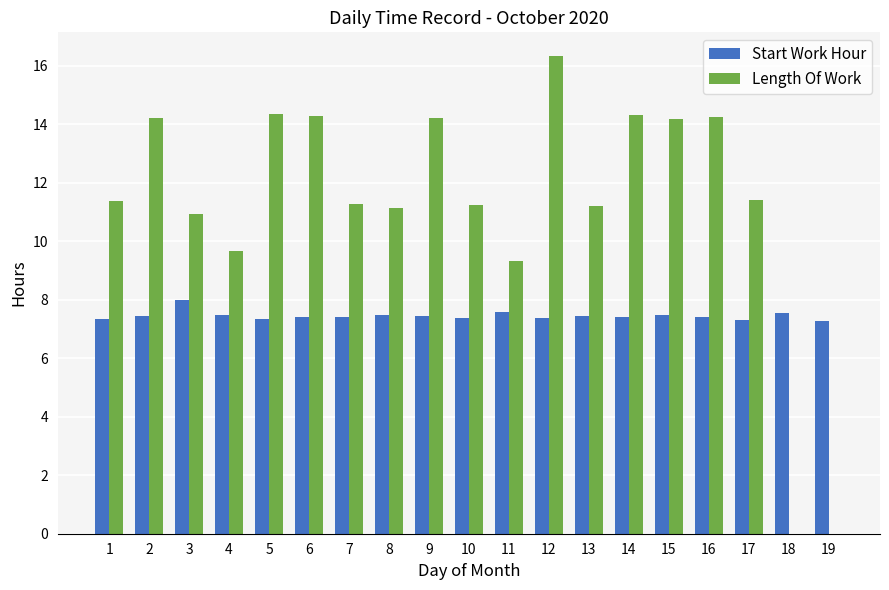

Which series changed the most between 12 and 14?

Length Of Work